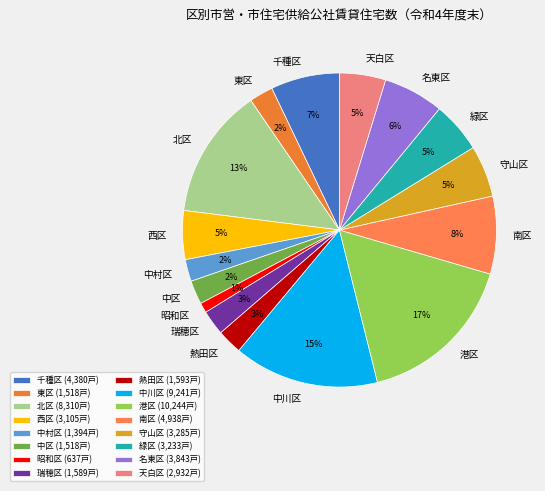

What is the ratio of the value at 名東区 to the value at 緑区?

1.2